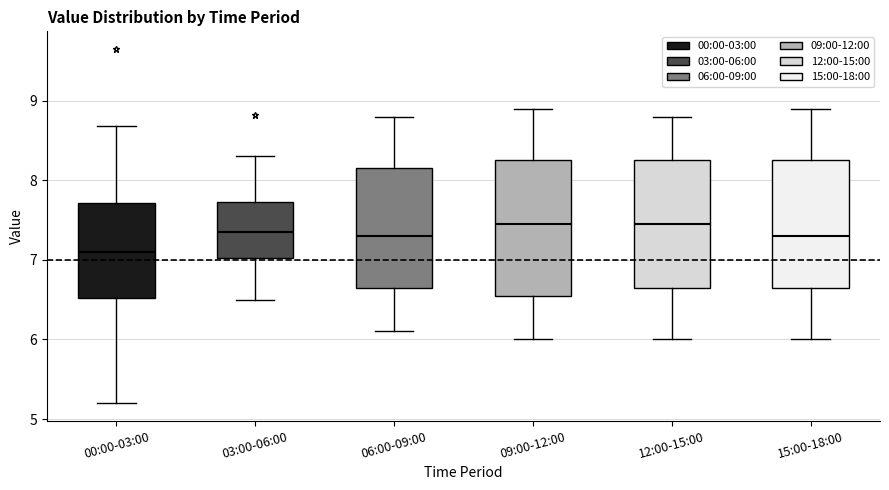

Reading left to right, read every box against the y-axis: the position of its median line, the range the box covers, and the ends of its whiskers. The values are not printed on the chart, so give them approximately, as read against the axis.

00:00-03:00: median 7.1, box 6.5 to 7.7, whiskers 5.2 to 8.7
03:00-06:00: median 7.4, box 7.0 to 7.7, whiskers 6.5 to 8.3
06:00-09:00: median 7.3, box 6.7 to 8.2, whiskers 6.1 to 8.8
09:00-12:00: median 7.5, box 6.6 to 8.3, whiskers 6.0 to 8.9
12:00-15:00: median 7.5, box 6.7 to 8.3, whiskers 6.0 to 8.8
15:00-18:00: median 7.3, box 6.7 to 8.3, whiskers 6.0 to 8.9